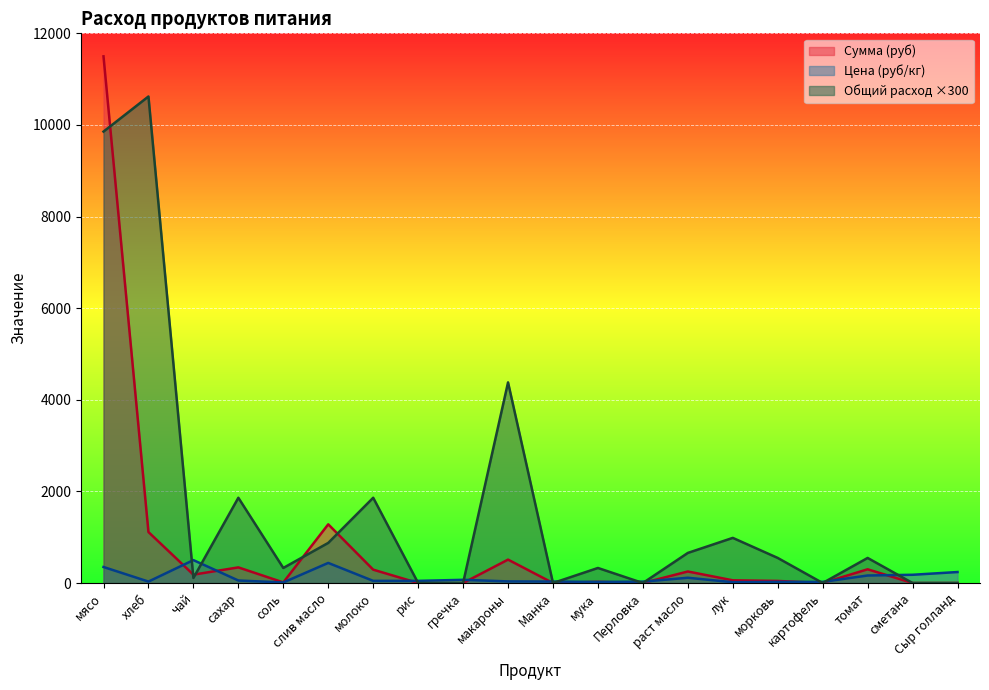

How many data points in Сумма are above 59?

10